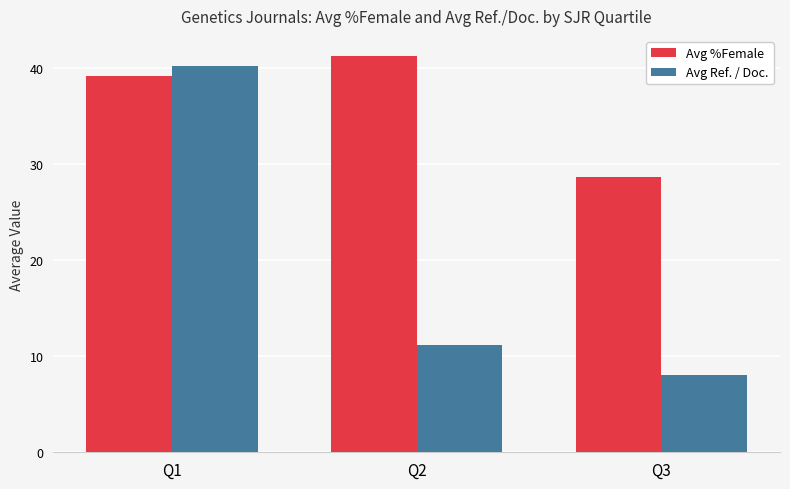

Is the value of Avg %Female at Q1 greater than the value of Avg Ref. / Doc. at Q3?

Yes